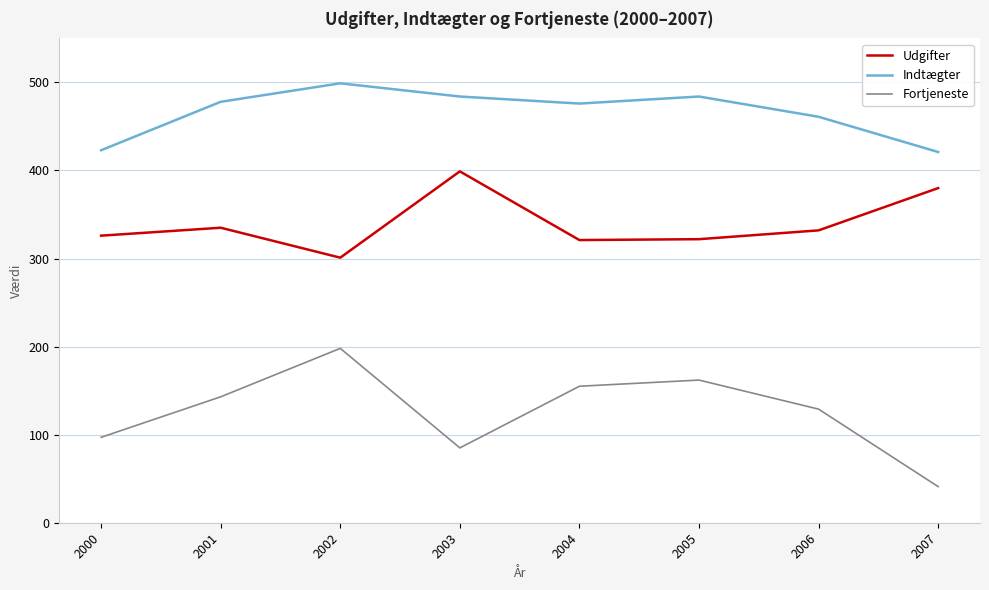

Is it true that Fortjeneste equals 198 at 2002?

True